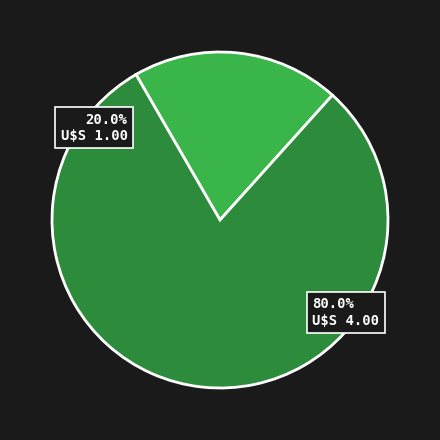

What is the change in value from Row 1 (Age=1) to Row 2 (Age=4)?

+3